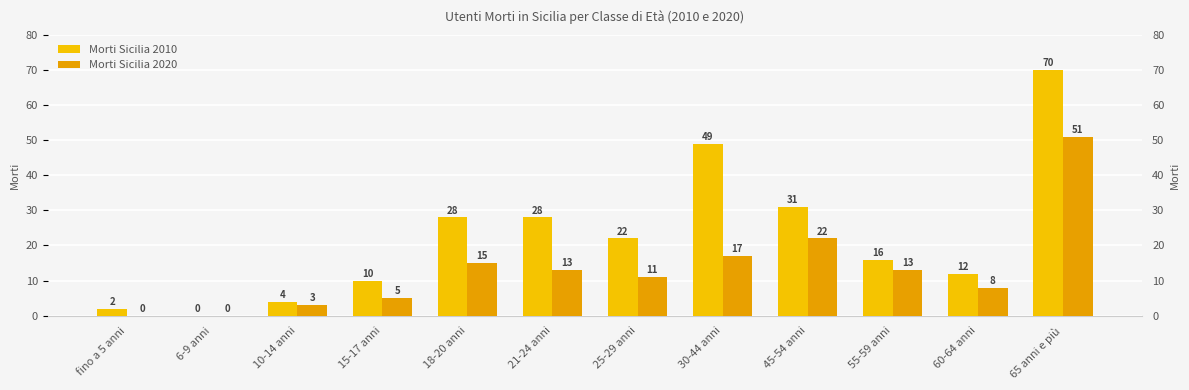

At which category is the sum across all series the highest?

65 anni e più